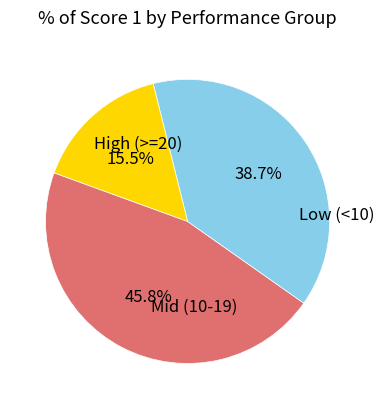

Is there a majority slice in this chart?

No